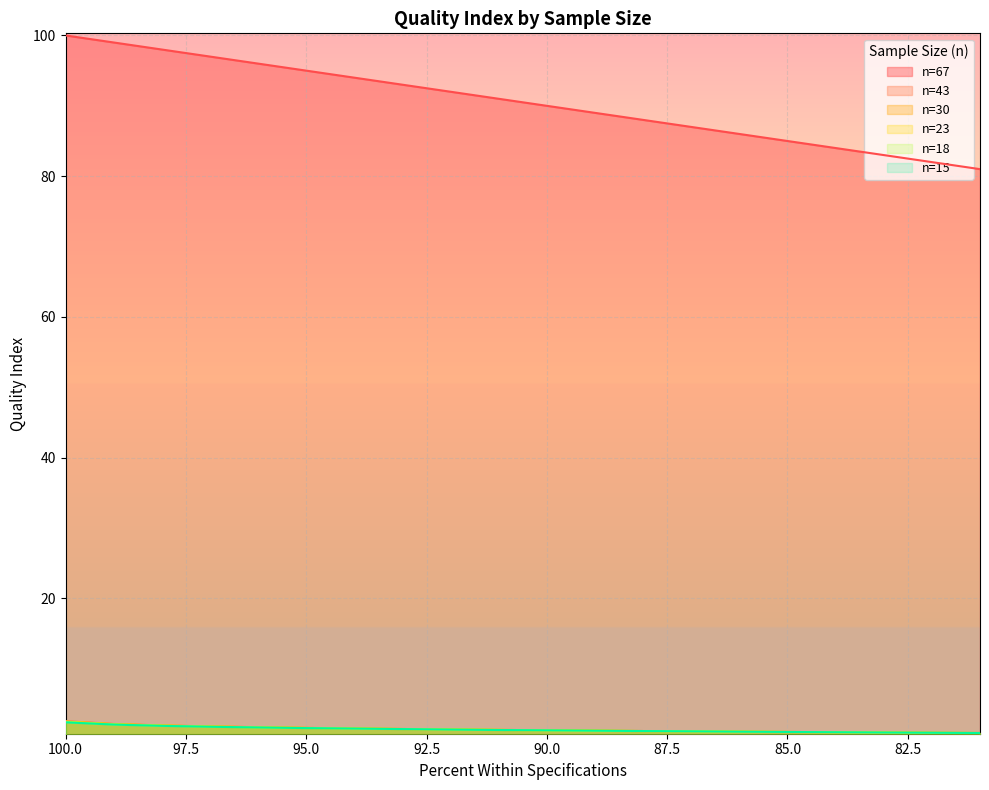

How many data points in n=67 are above 91?

9